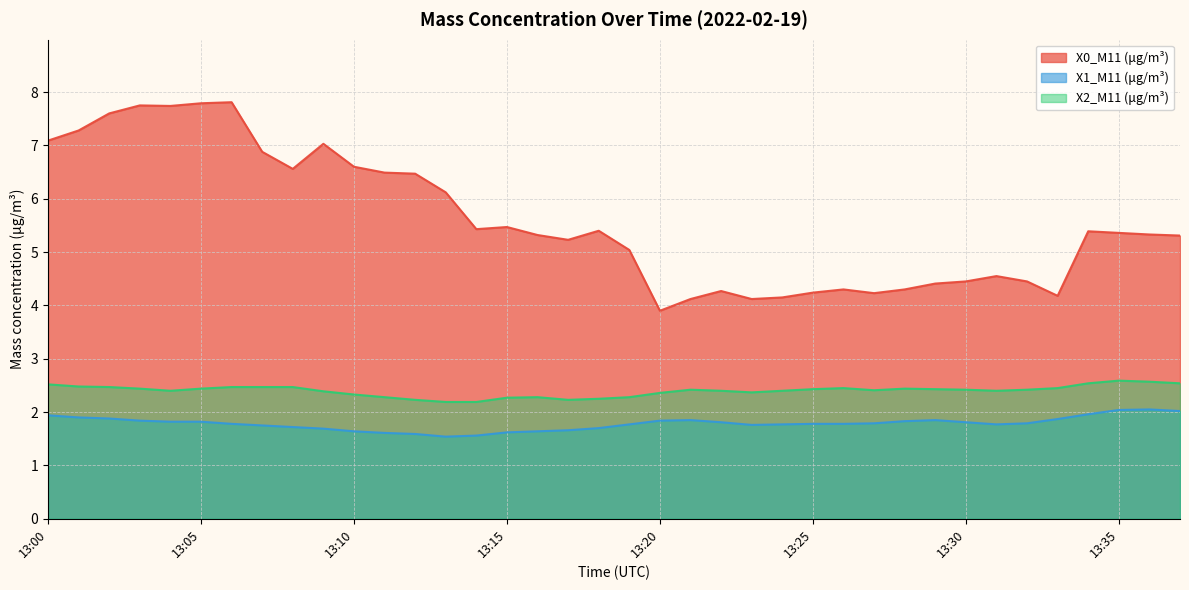

What is the approximate value of X0_M11 (μg/m³) at 13:25?

4.2